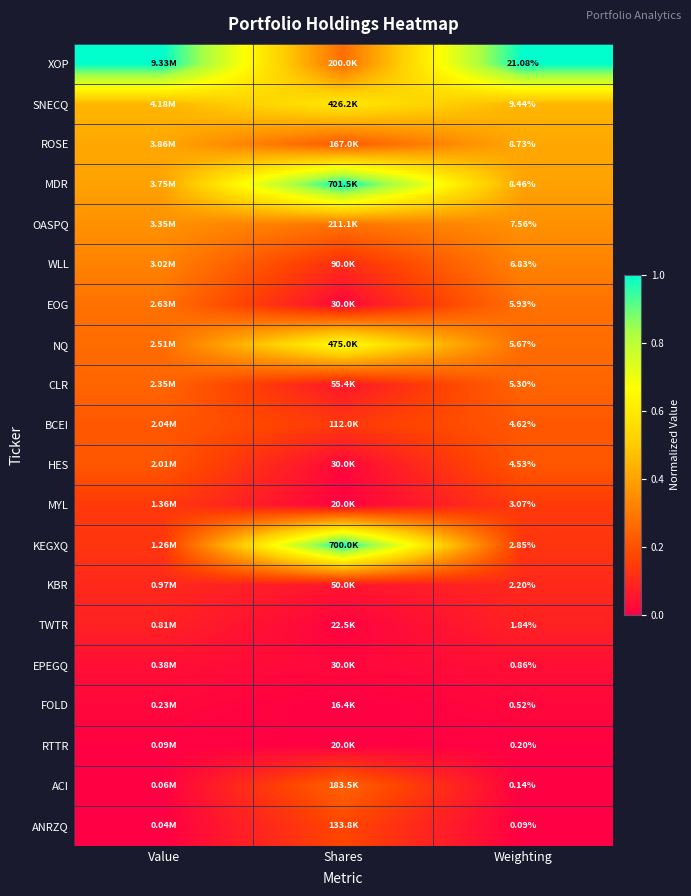

At Weighting, list the series in order from smallest to largest.

ANRZQ, ACI, RTTR, FOLD, EPEGQ, TWTR, KBR, KEGXQ, MYL, HES, BCEI, CLR, NQ, EOG, WLL, OASPQ, MDR, ROSE, SNECQ, XOP